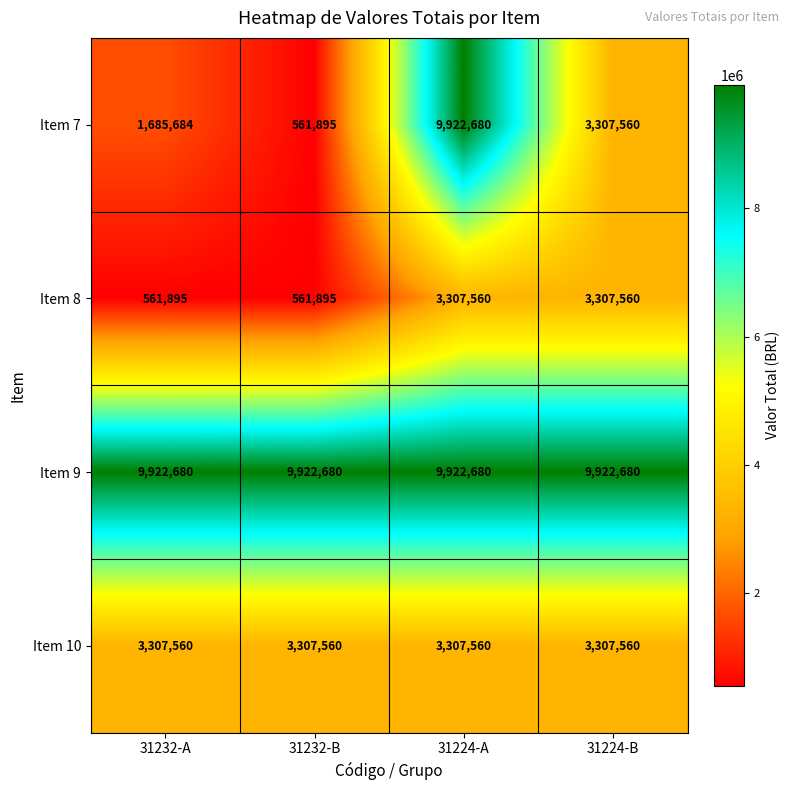

What value does the Item 8 series have at 31232-A, to the nearest 10?

561900